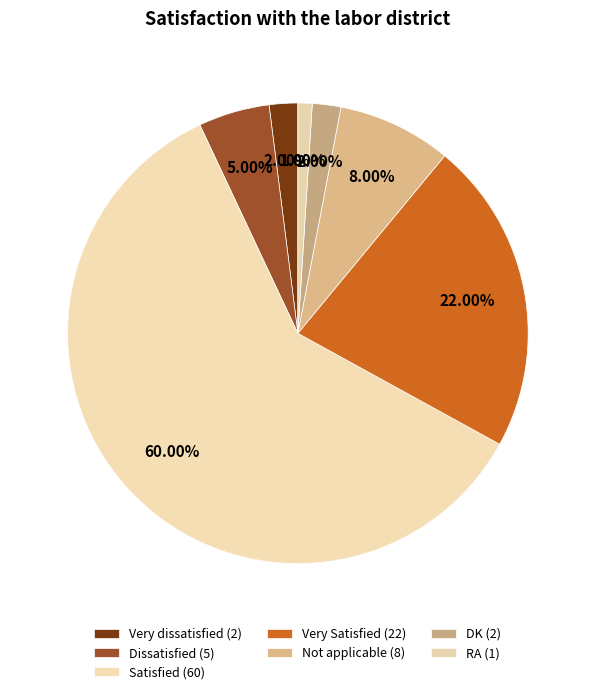

To the nearest percent, what percentage of the pie is Very dissatisfied?

2%